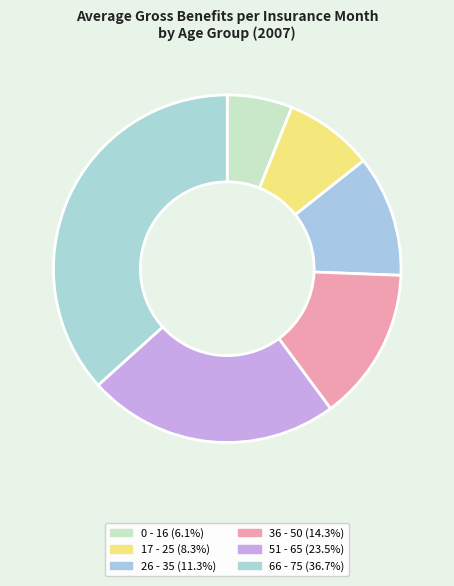

Count the number of slices in the pie.

6